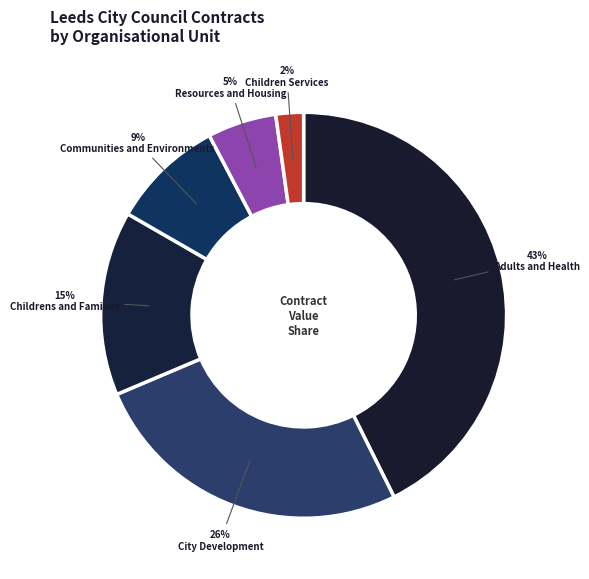

True or false: Resources and Housing accounts for 2% of the total.

False